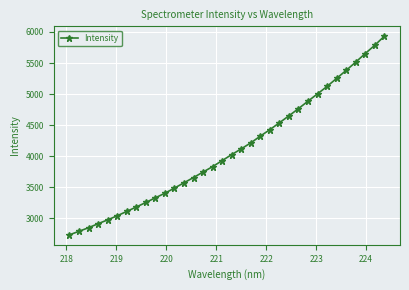

What is the average value?

4098.1